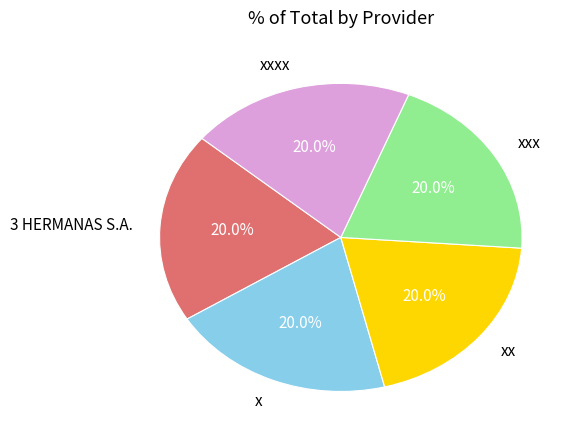

Is it true that xx is 28% of the pie?

False